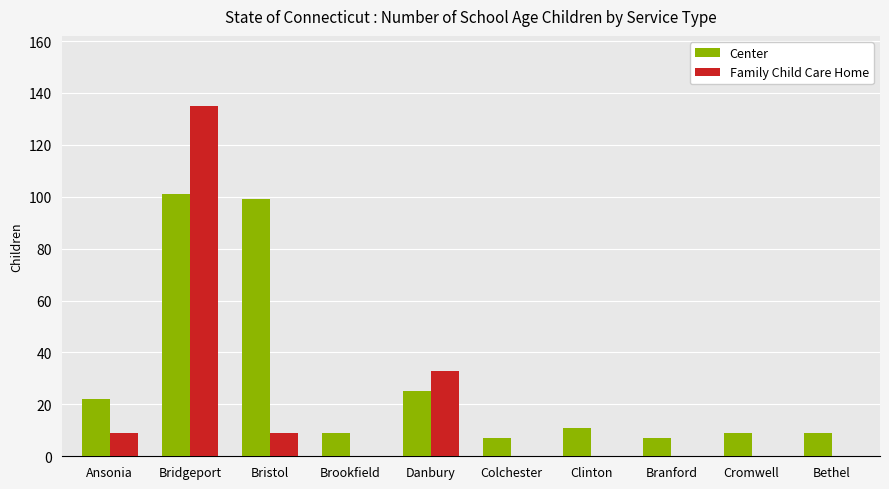

What is the maximum value shown in the chart?

135